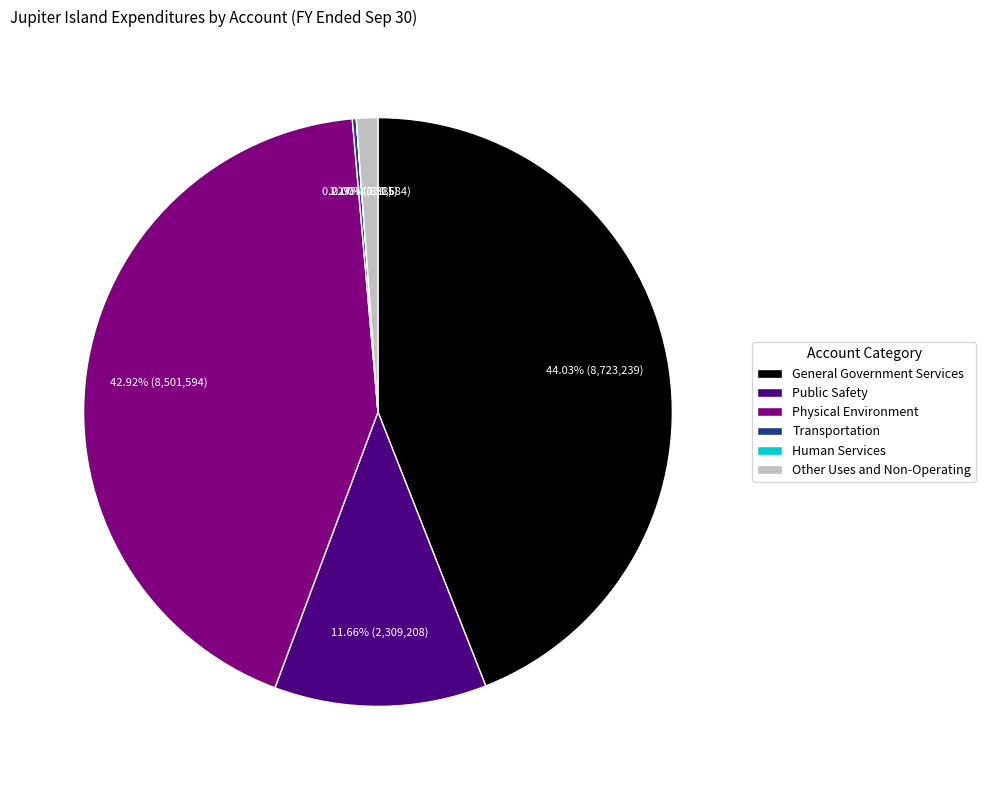

Which has a higher value, Public Safety or Physical Environment?

Physical Environment